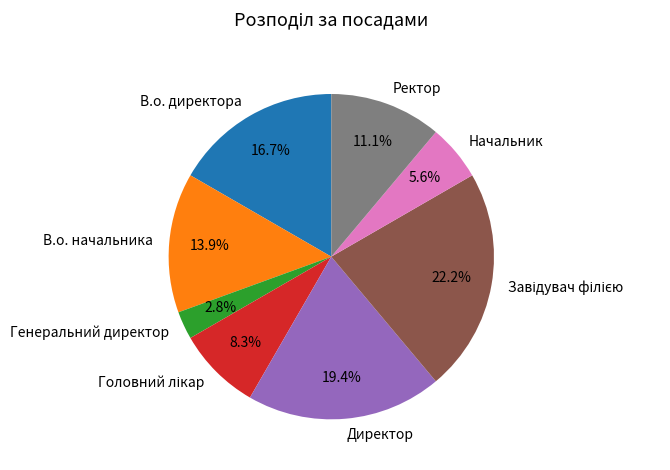

What is the total percentage of В.о. начальника and Генеральний директор?

16.7%